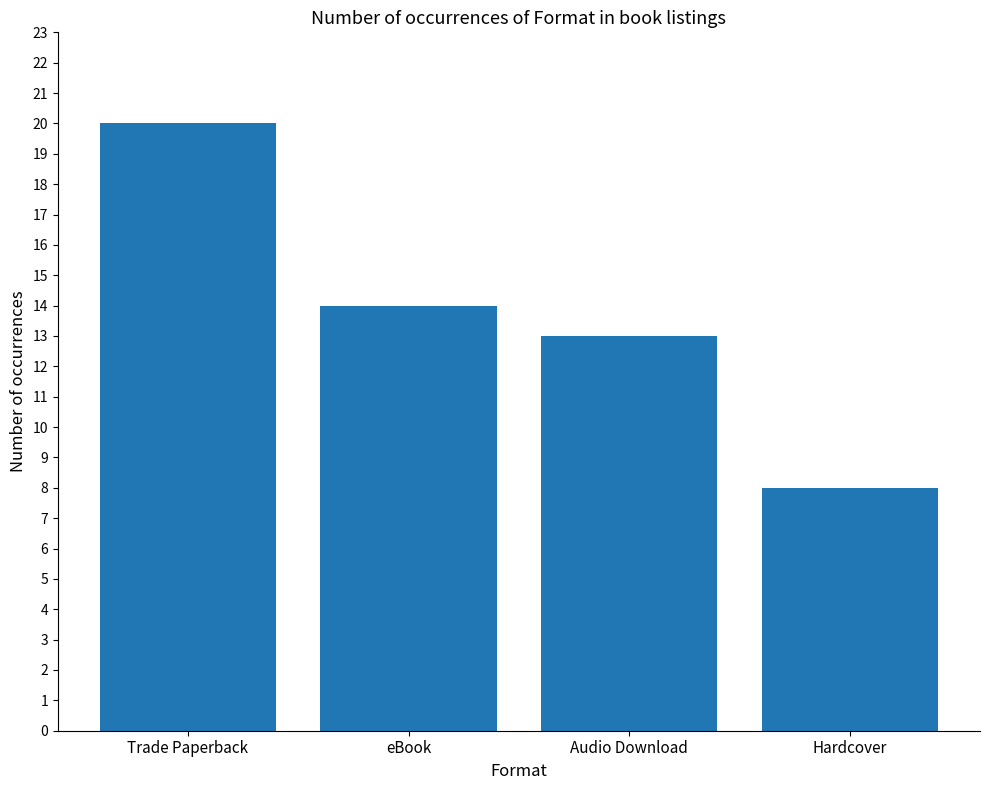

What is the sum of all values?

55